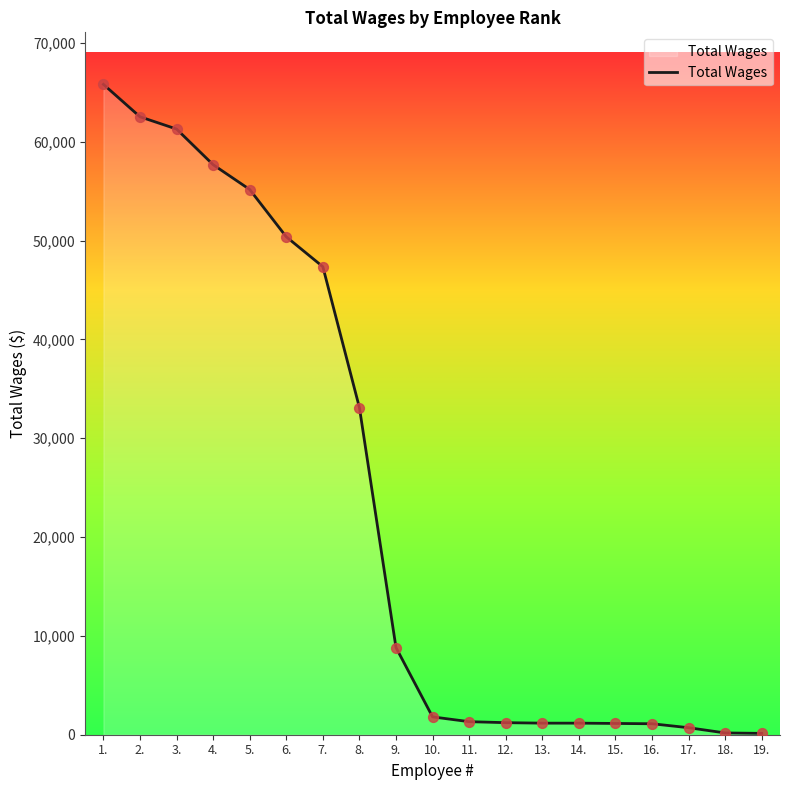

What is the ratio of the value at 11. to the value at 14.?

1.1